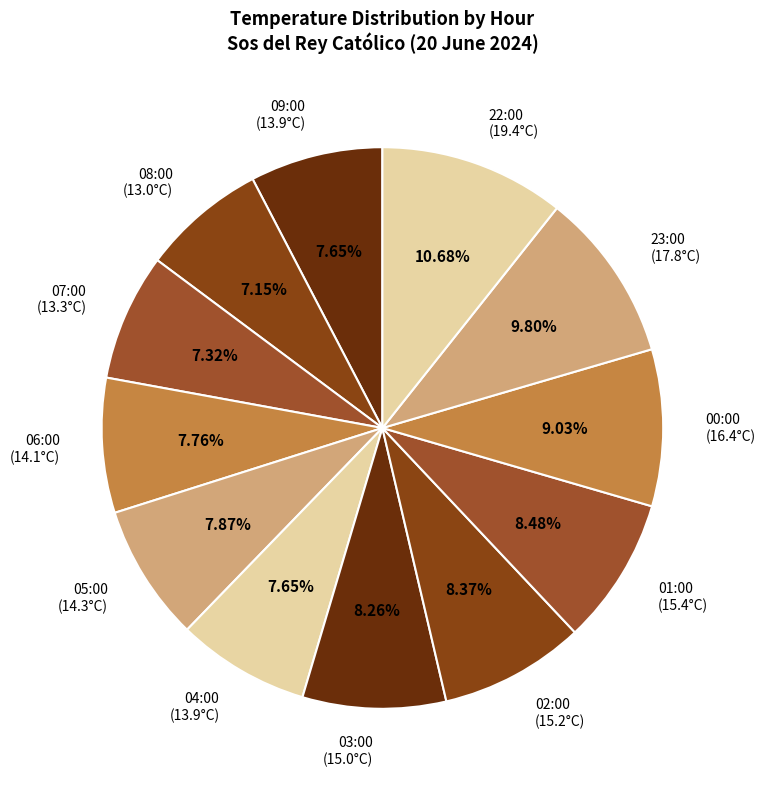

Is there any slice that represents more than half of the pie?

No